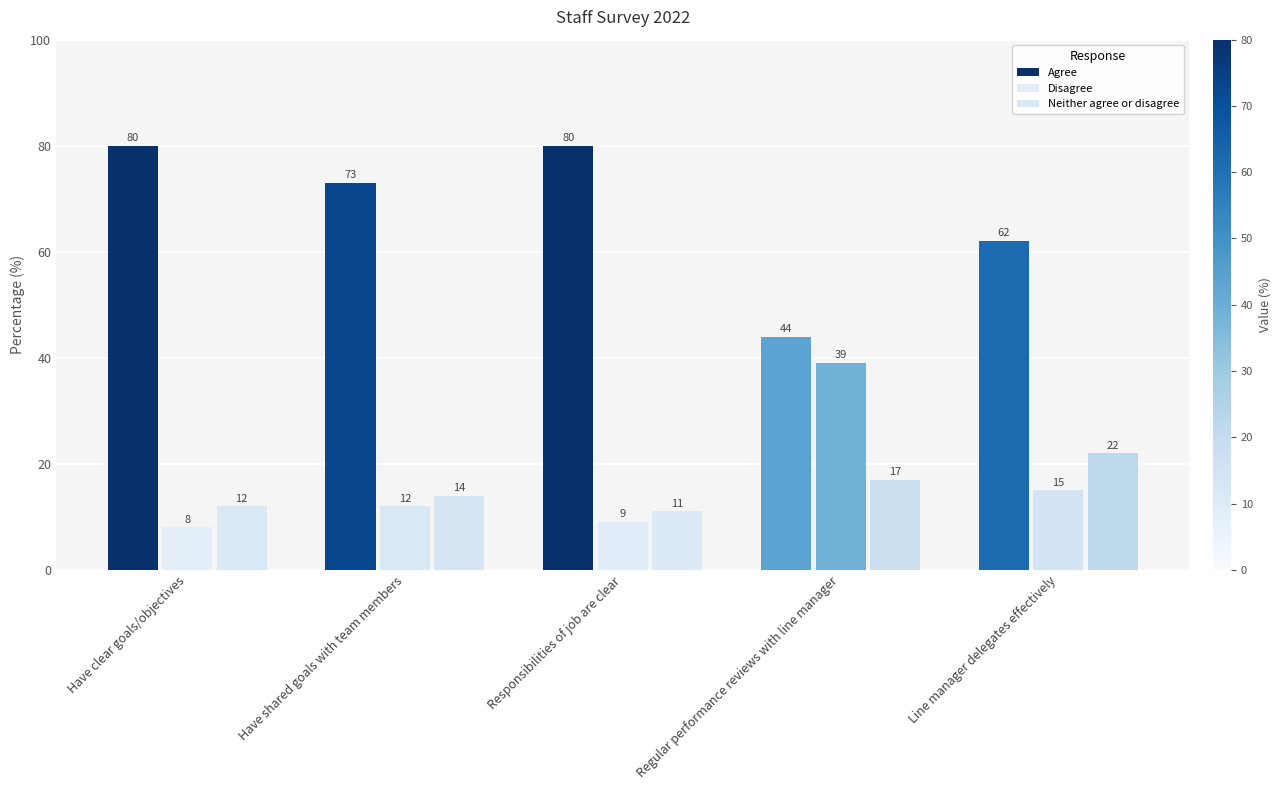

Count the number of categories in the chart.

5